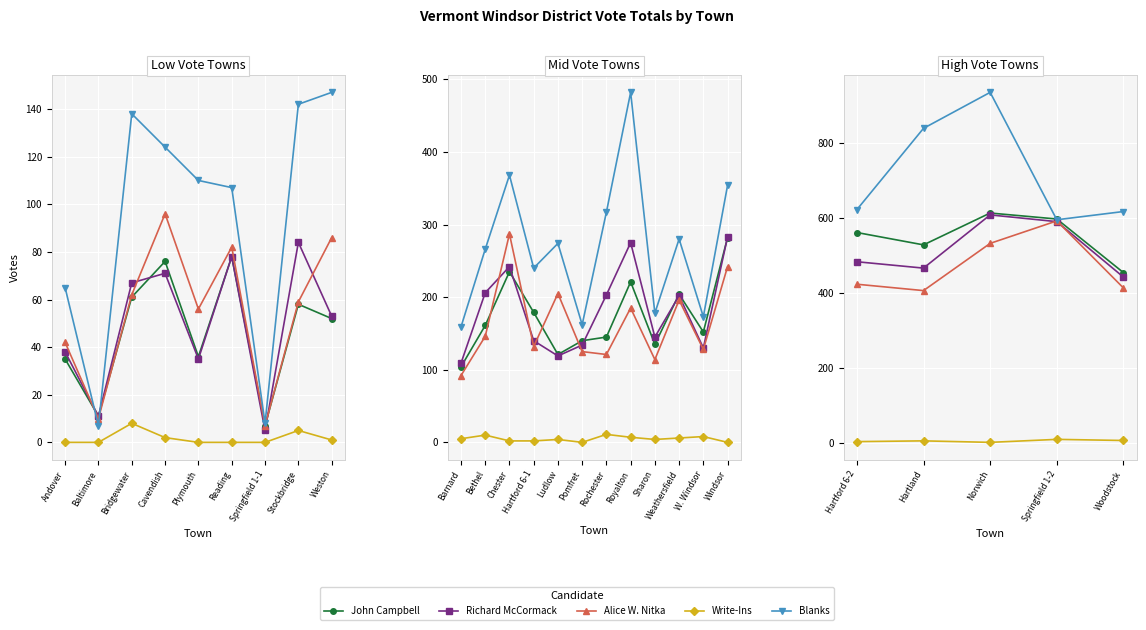

True or false: John Campbell and Alice W. Nitka cross at least once.

False